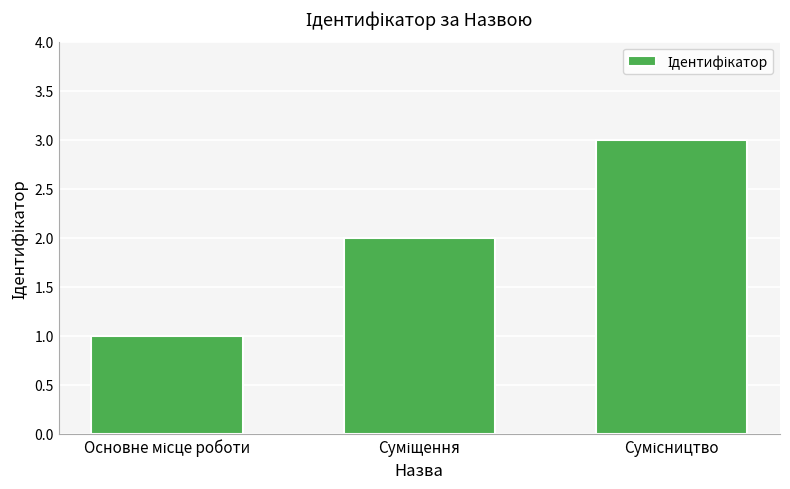

What is the minimum value shown in the chart?

1